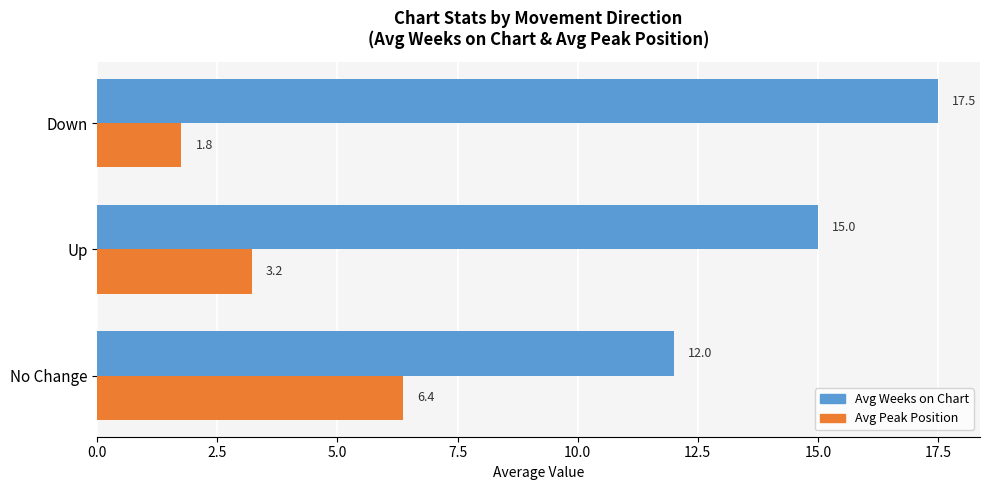

At how many categories does at least one series exceed 4?

3